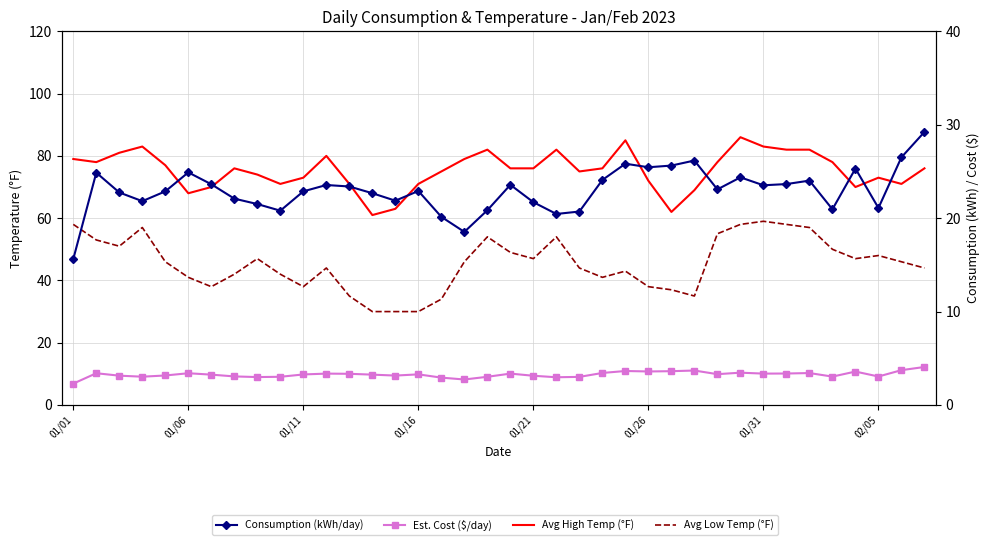

Reading left to right, transcribe all the data shown in this chart.

Avg High Temp (°F): 79.0	78.0	81.0	83.0	77.0	68.0	70.0	76.0	74.0	71.0	73.0	80.0	71.0	61.0	63.0	71.0	75.0	79.0	82.0	76.0	76.0	82.0	75.0	76.0	85.0	72.0	62.0	69.0	78.0	86.0	83.0	82.0	82.0	78.0	70.0	73.0	71.0	76.0
Avg Low Temp (°F): 58.0	53.0	51.0	57.0	46.0	41.0	38.0	42.0	47.0	42.0	38.0	44.0	35.0	30.0	30.0	30.0	34.0	46.0	54.0	49.0	47.0	54.0	44.0	41.0	43.0	38.0	37.0	35.0	55.0	58.0	59.0	58.0	57.0	50.0	47.0	48.0	46.0	44.0
Consumption (kWh/day): 15.6	24.9	22.8	21.8	22.9	24.9	23.6	22.1	21.5	20.8	22.9	23.6	23.4	22.7	21.9	22.9	20.1	18.5	20.9	23.6	21.7	20.4	20.7	24.1	25.8	25.4	25.6	26.2	23.1	24.4	23.5	23.6	24.0	20.9	25.3	21.1	26.5	29.2
Est. Cost ($/day): 2.3	3.4	3.1	3.0	3.2	3.4	3.2	3.1	3.0	3.0	3.3	3.4	3.3	3.2	3.1	3.3	2.9	2.7	3.0	3.4	3.1	3.0	3.0	3.4	3.6	3.6	3.6	3.7	3.3	3.5	3.4	3.4	3.4	3.0	3.6	3.0	3.7	4.1